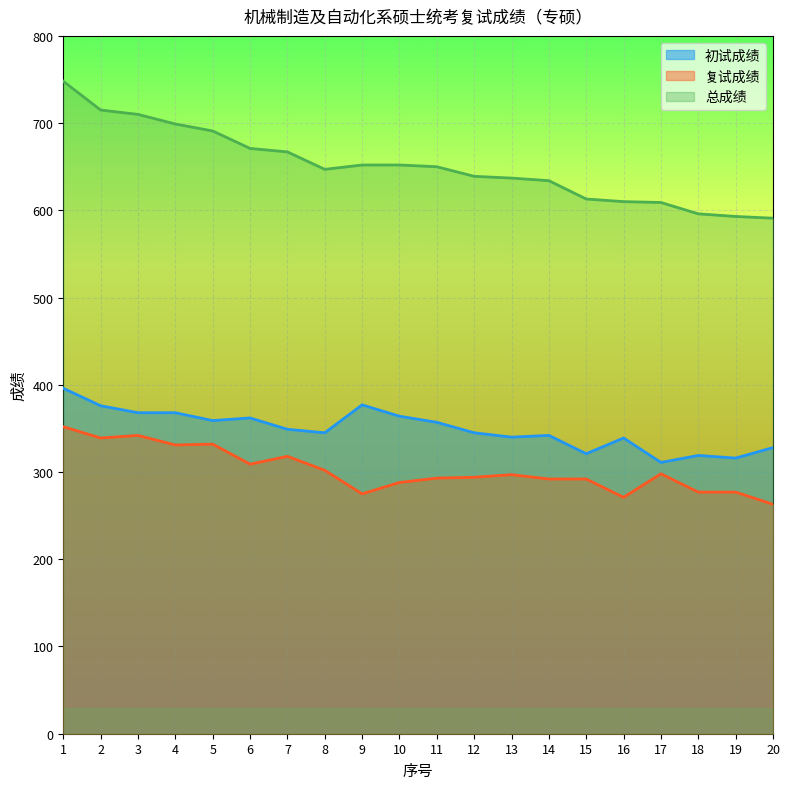

What is the total value across all series at 11?

1300